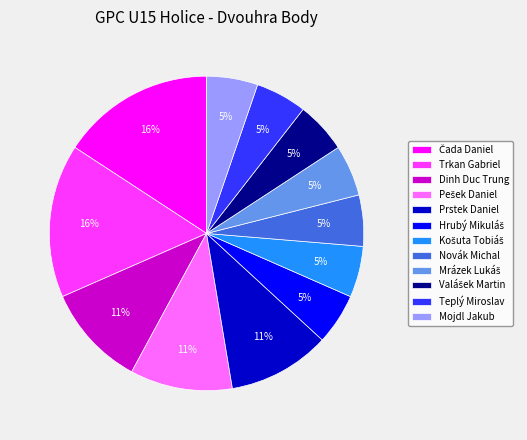

Is there any slice that represents more than half of the pie?

No